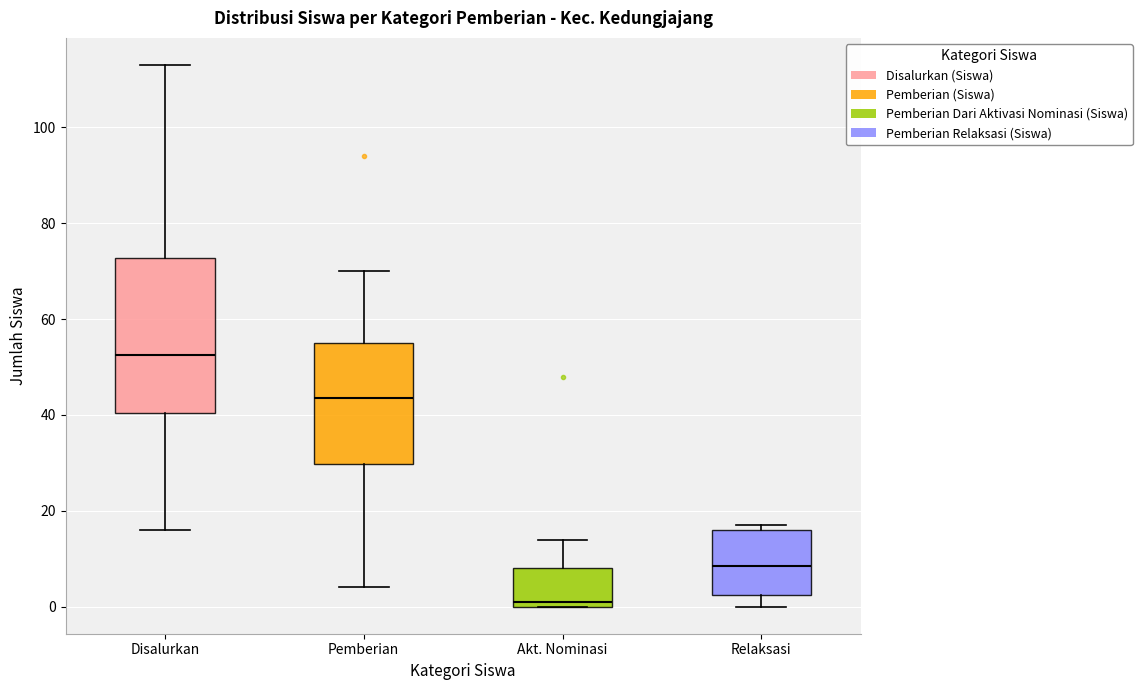

Which box has the lowest median line?

Akt. Nominasi